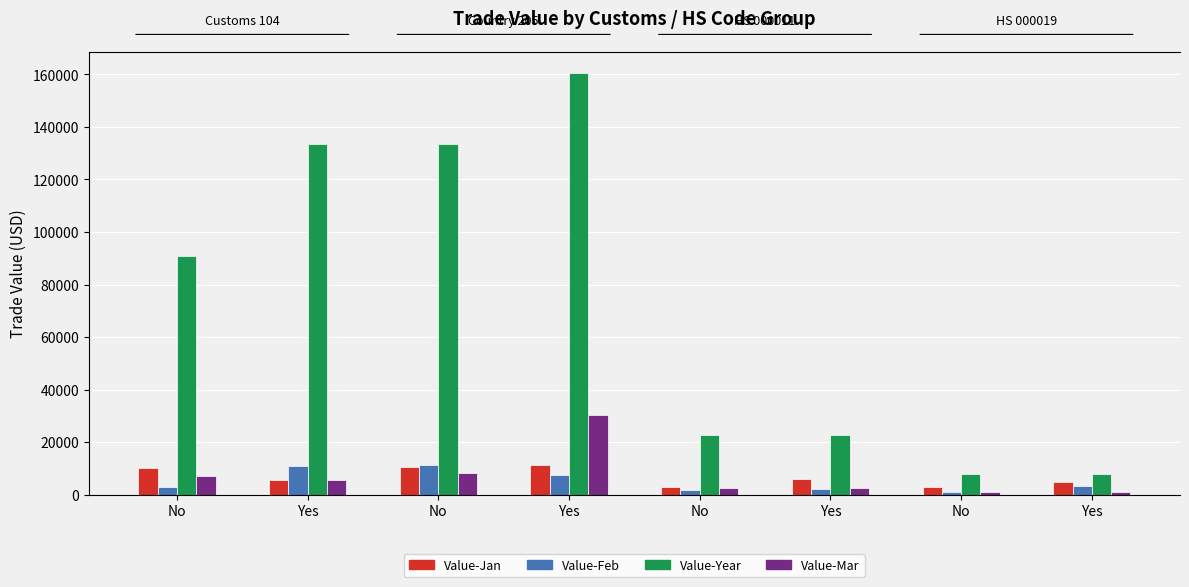

Which has a higher value, Yes or No?

Yes